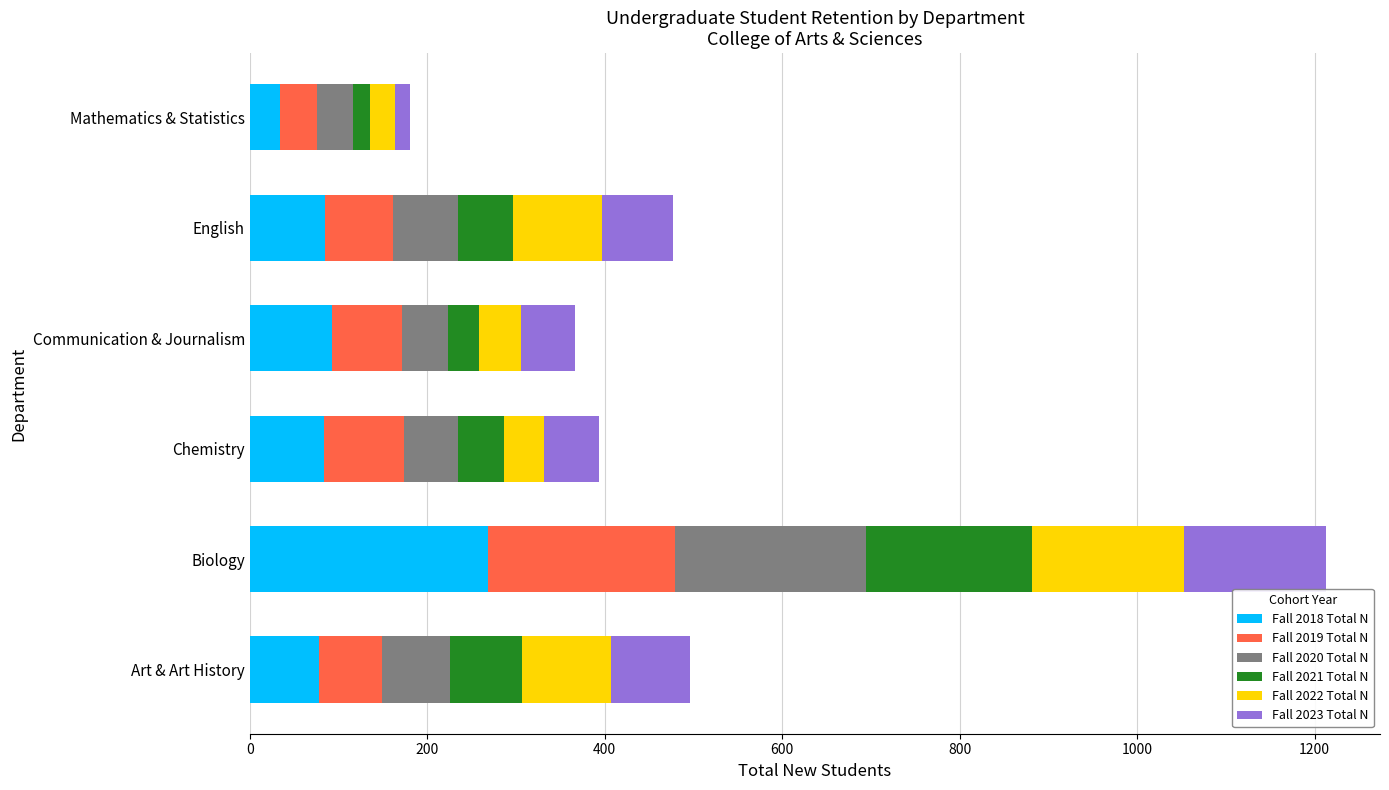

What is the lowest value of the Fall 2018 Total N series?

34